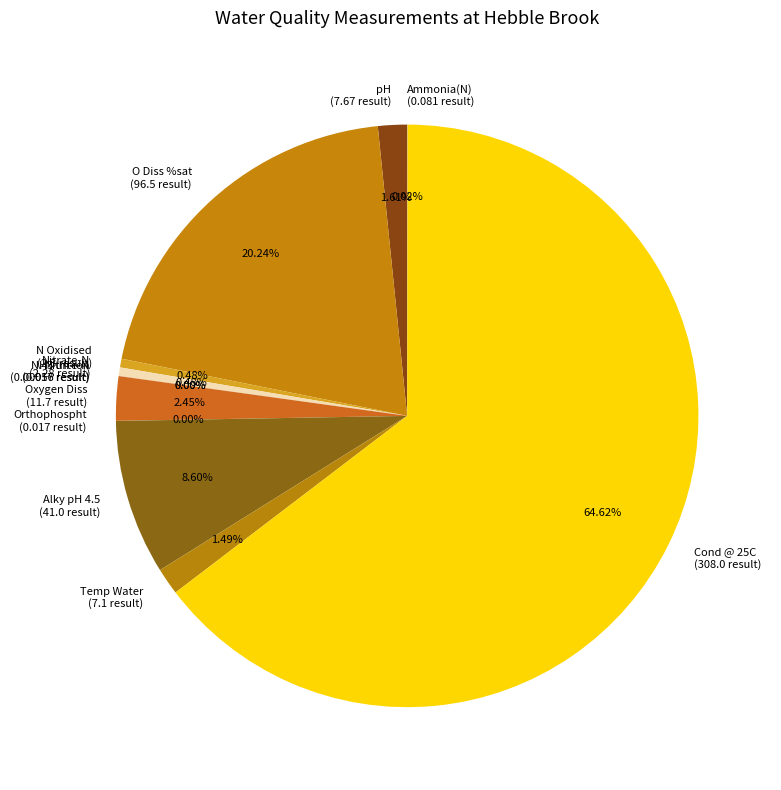

To the nearest percent, what percentage of the pie is Cond @ 25C?

65%